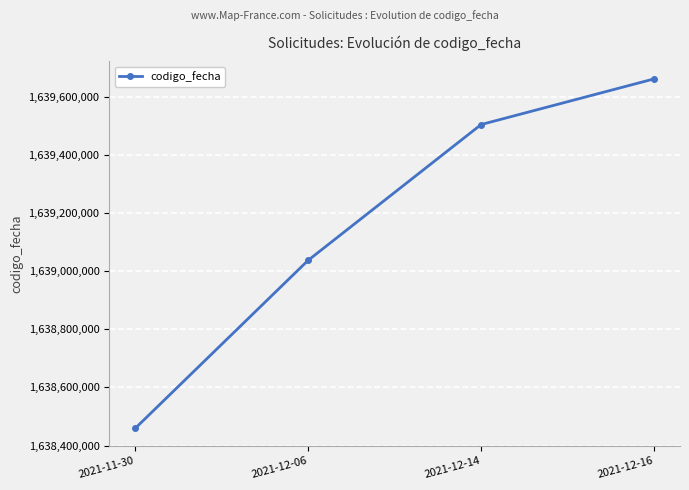

True or false: the data has more than 2 interior local peaks.

False